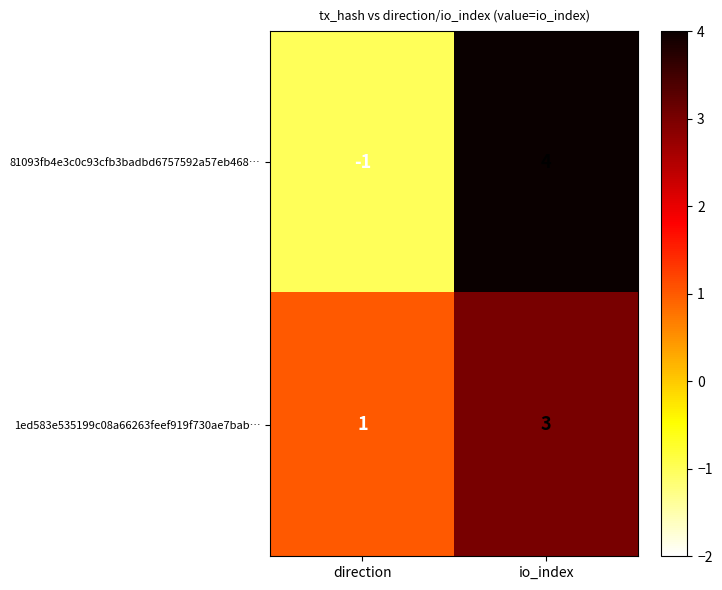

At which label is 81093fb4e3c0c93cfb3badbd6757592a57eb468… closest to 1?

direction